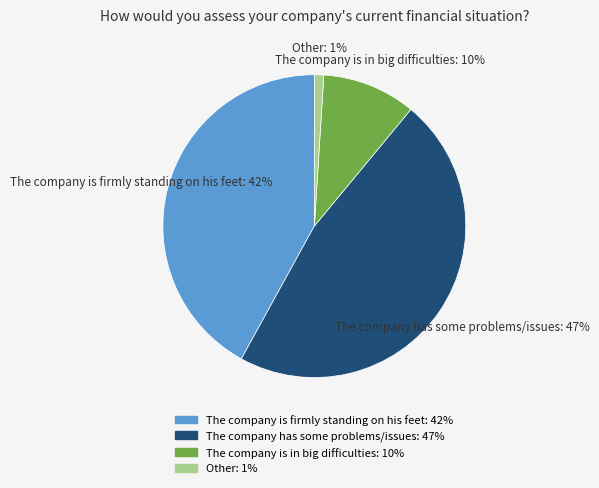

Between The company is in big difficulties and The company is firmly standing on his feet, which is larger?

The company is firmly standing on his feet